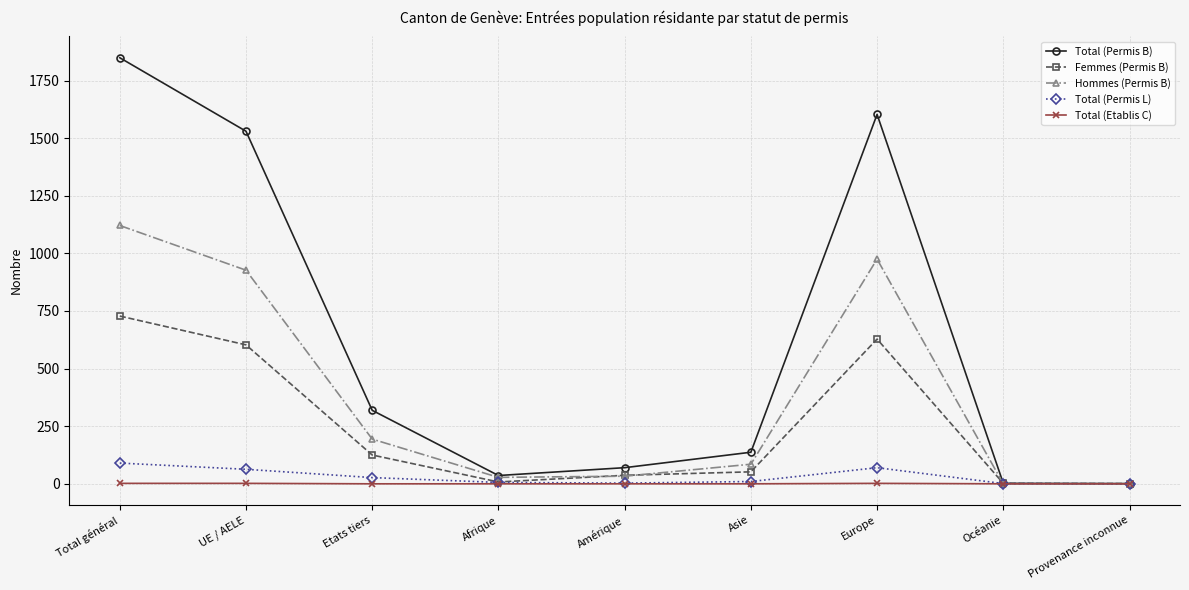

What position from the right is Etats tiers?

7